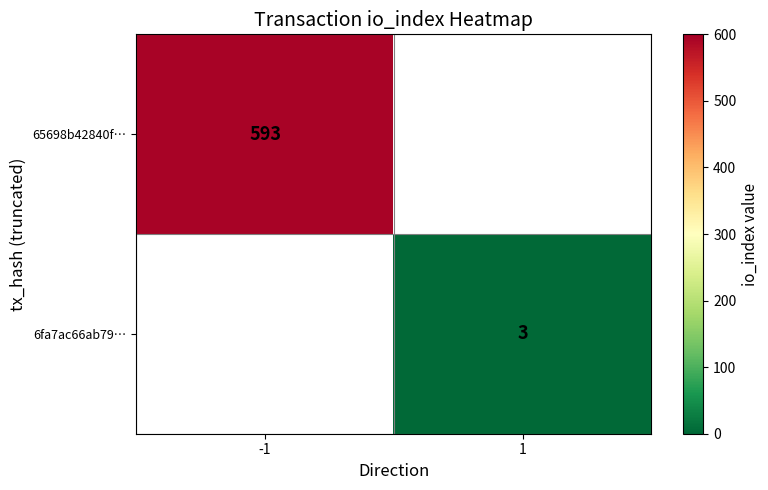

The value of 65698b42840f… at -1 is 260. True or false?

False